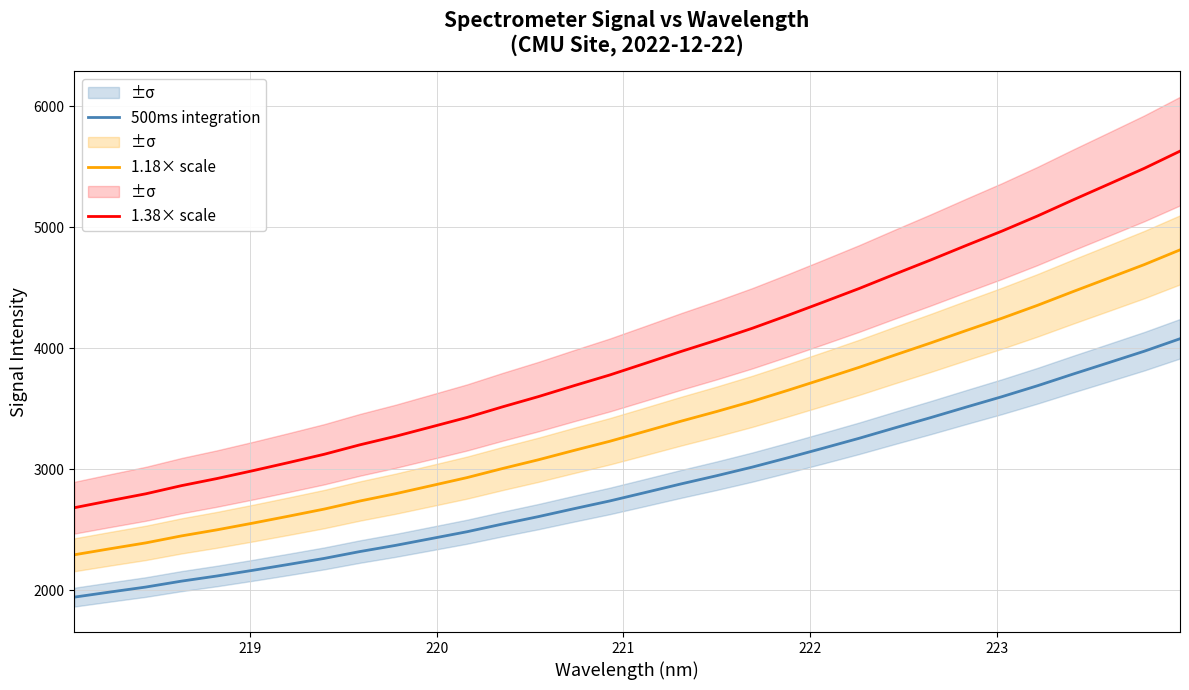

How many lines are shown in the chart?

3